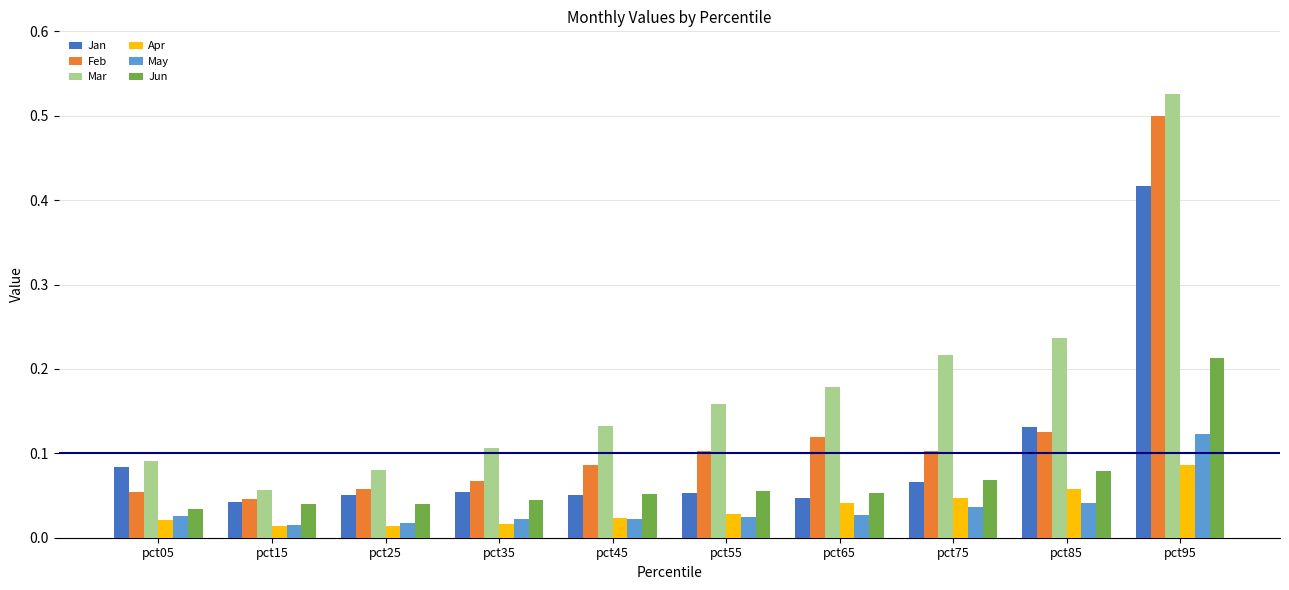

Which category has the highest value across all series?

pct95